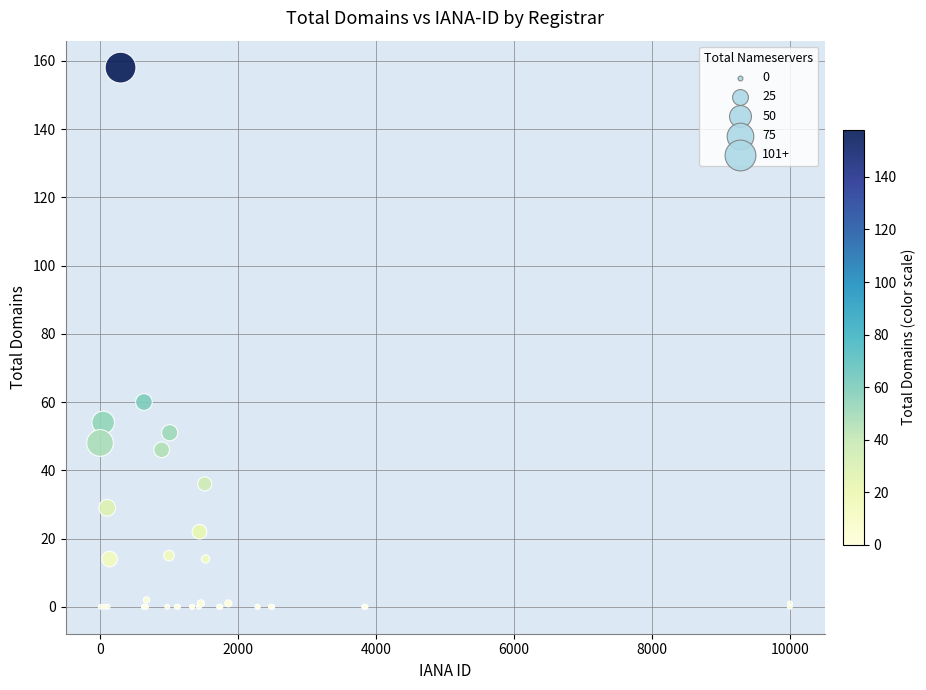

What Y value in the scatter plot is closest to 79?

60